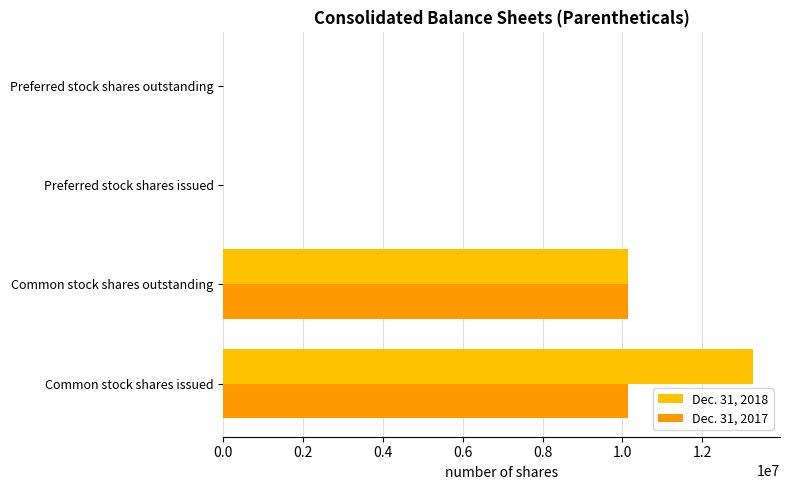

Is it true that Dec. 31, 2017 equals 17158565 at Common stock shares outstanding?

False